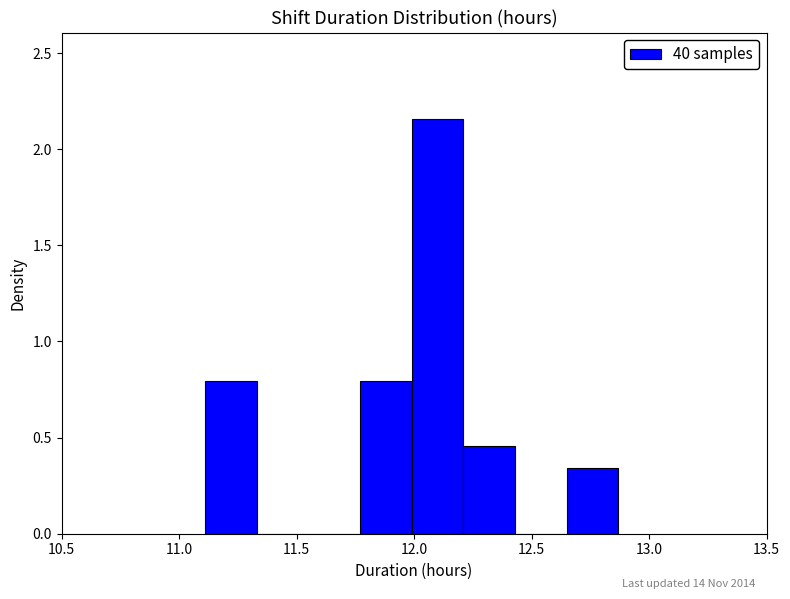

Reading left to right, list every bar in this chart as the range it spans on the x-axis followed by its height. Neither the bar edges nor the heights are printed on the chart, so give them approximately, as read against the axes.

11.11 to 11.33: 0.80
11.33 to 11.55: 0
11.55 to 11.77: 0
11.77 to 11.99: 0.80
11.99 to 12.21: 2.15
12.21 to 12.43: 0.45
12.43 to 12.65: 0
12.65 to 12.87: 0.35